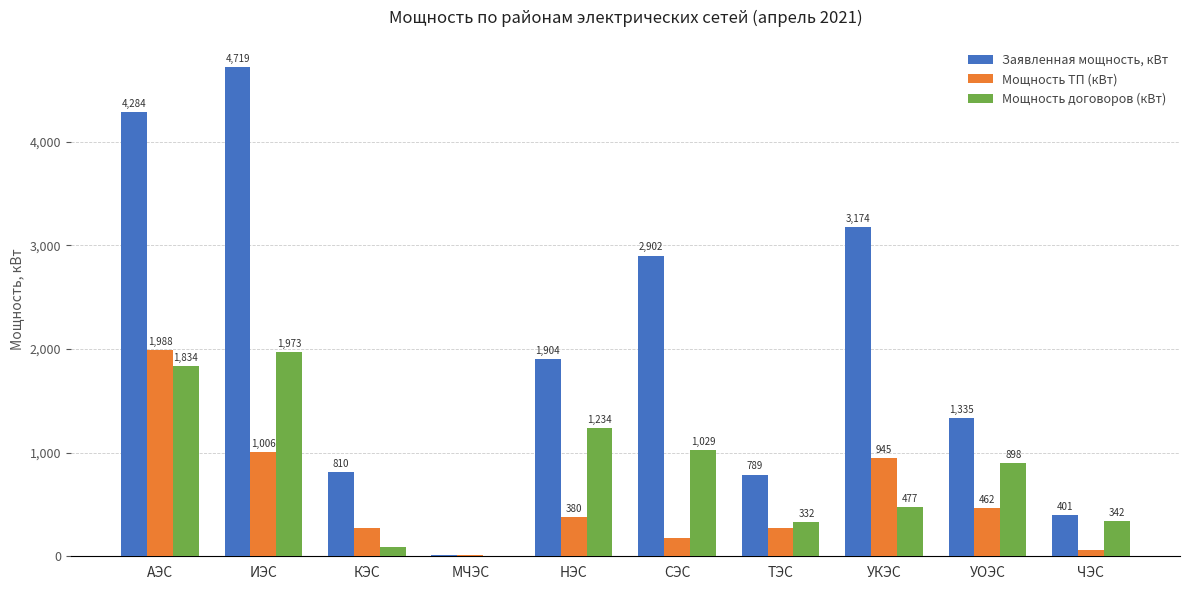

The value of Мощность ТП (кВт) at УКЭС is 1303.3. True or false?

False